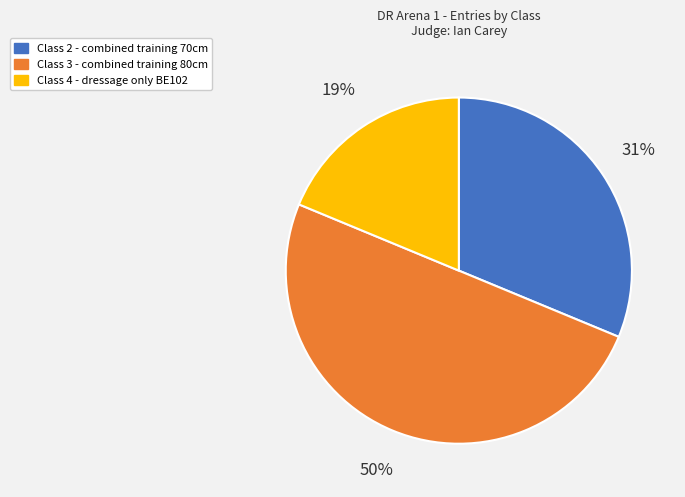

The Class 4 - dressage only BE102 slice represents 19% of the pie. True or false?

True